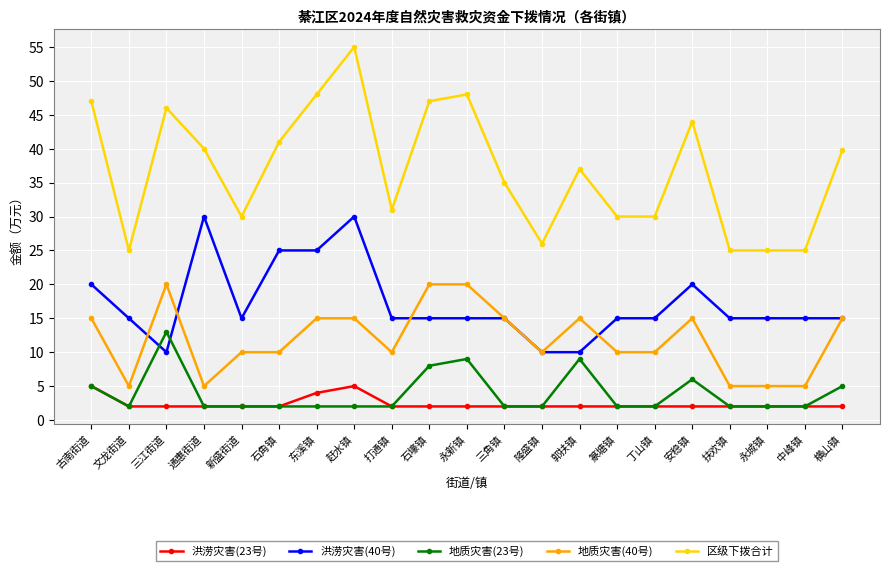

Which series has the widest spread of values?

区级下拨合计